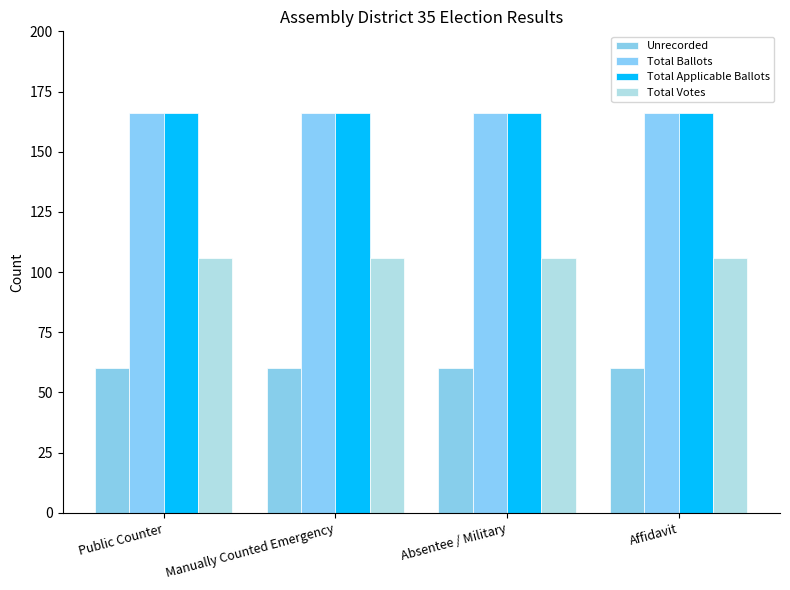

The Total Votes series shows 106 at Absentee / Military. True or false?

True